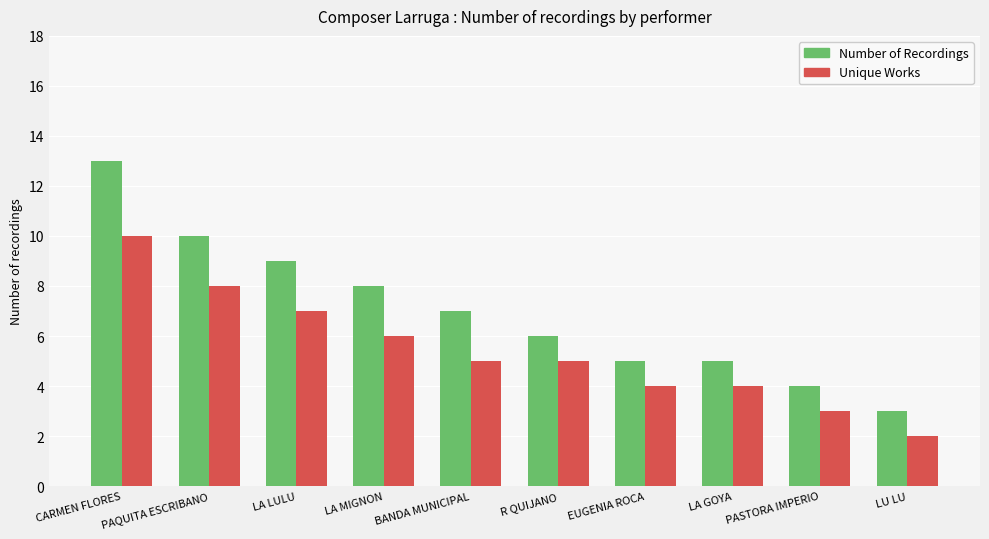

List the series in order of their peak value, lowest first.

Unique Works, Number of Recordings